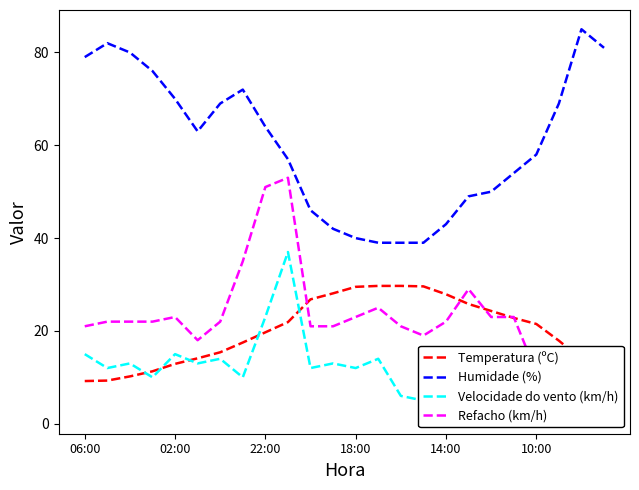

List the series in order of their peak value, lowest first.

Temperatura (ºC), Velocidade do vento (km/h), Refacho (km/h), Humidade (%)